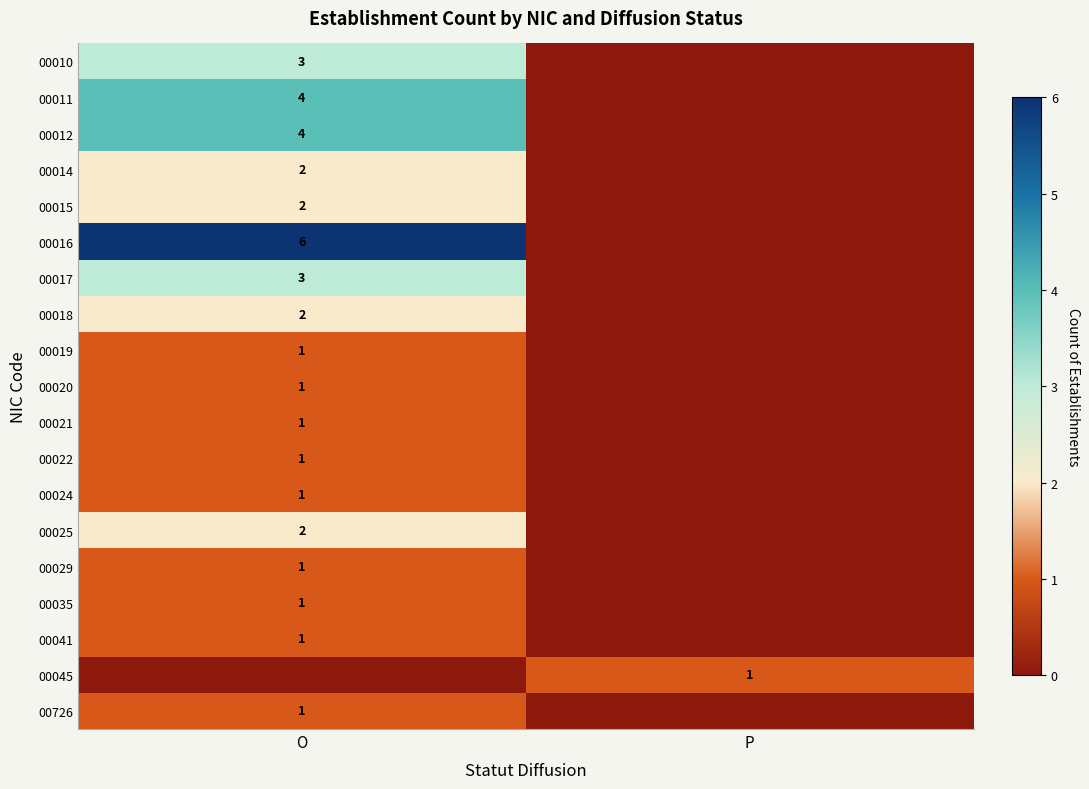

Is it true that 00025 equals 3 at O?

False